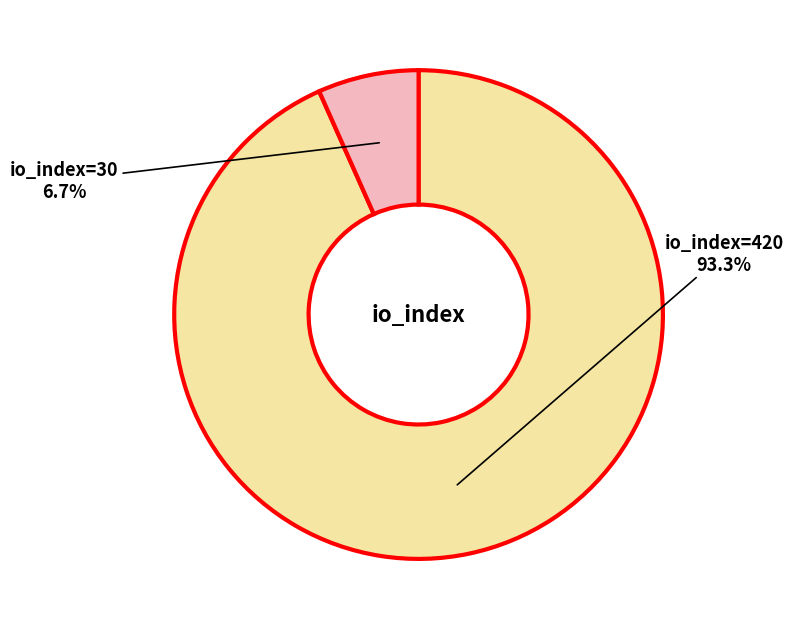

Does any single category account for the majority?

Yes